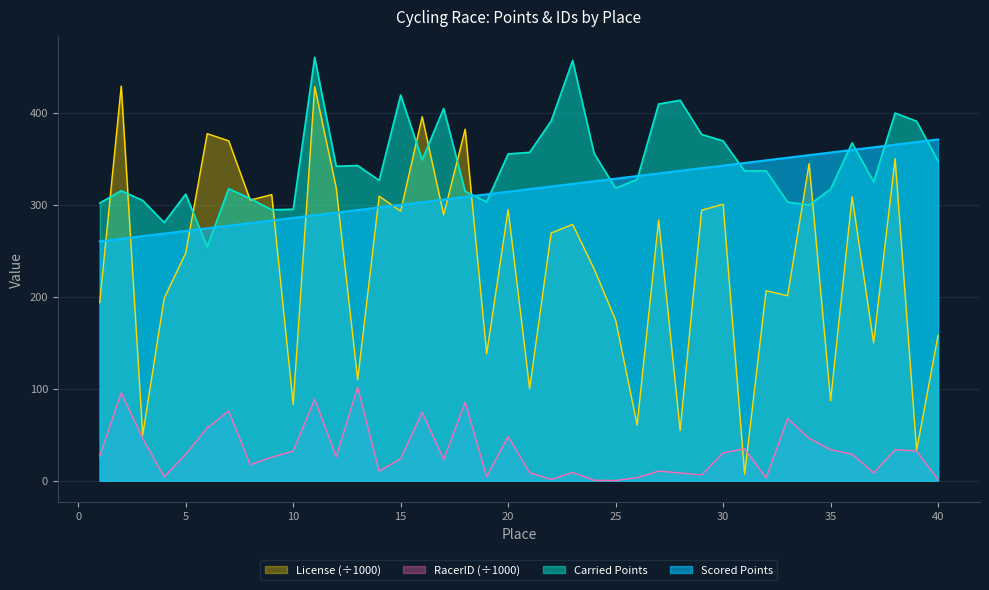

What is the value of the License_scaled point at the 32nd from the left?

206.5